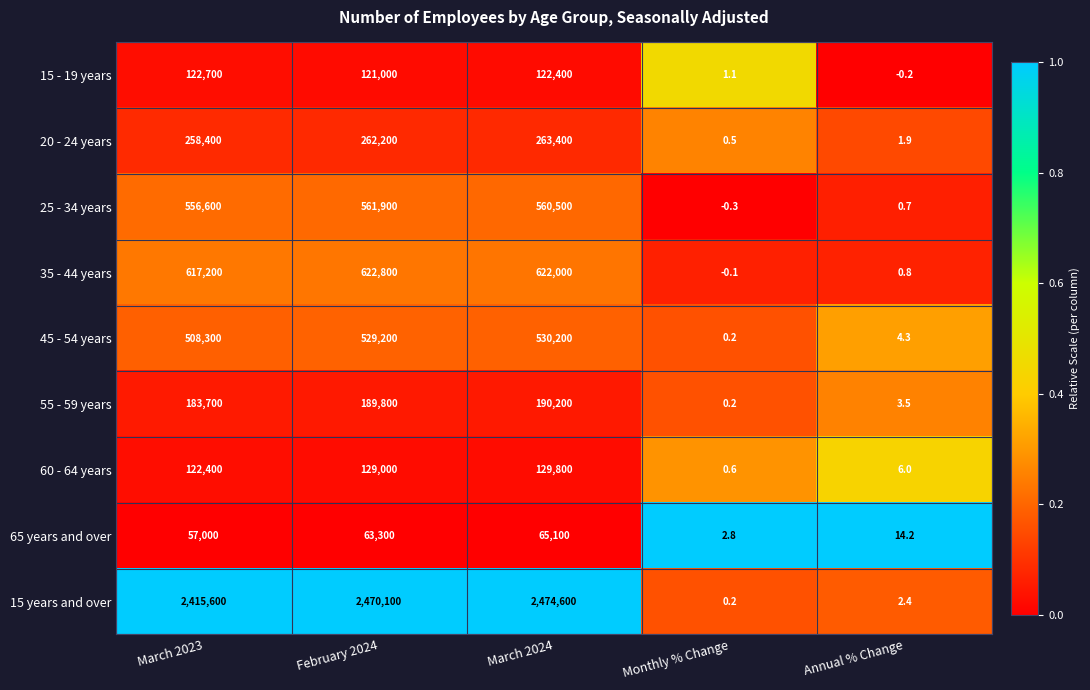

Between March 2023 and Annual % Change, which series saw the biggest shift?

15 years and over